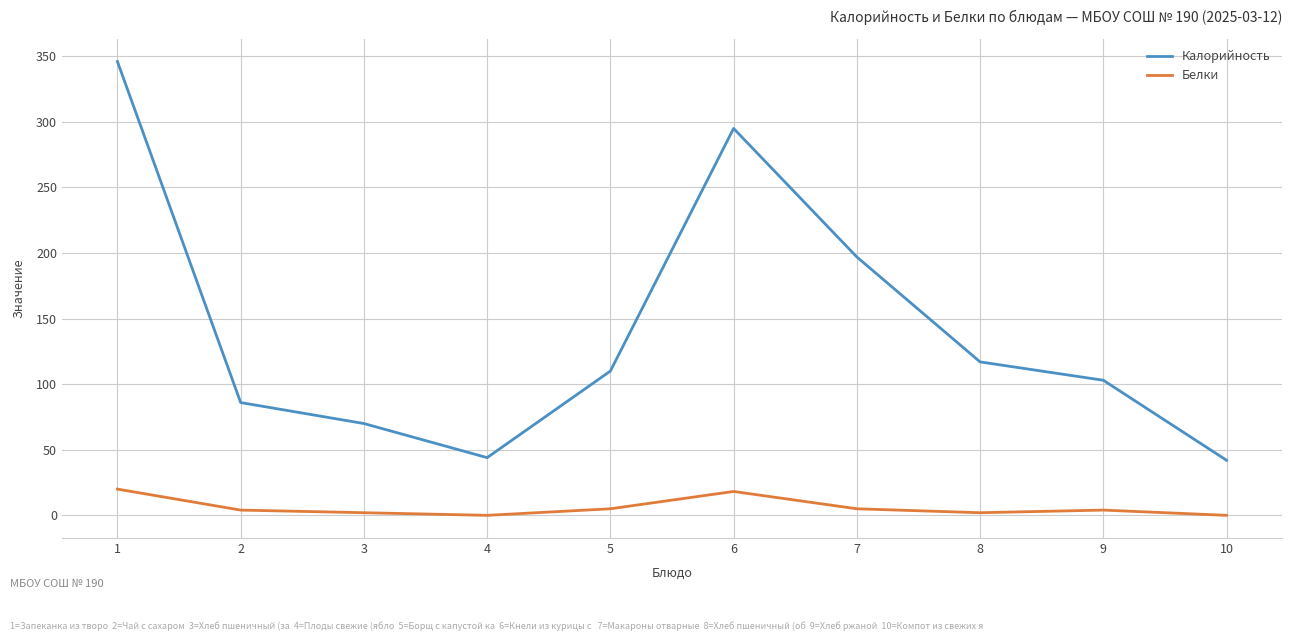

How many lines are shown in the chart?

2